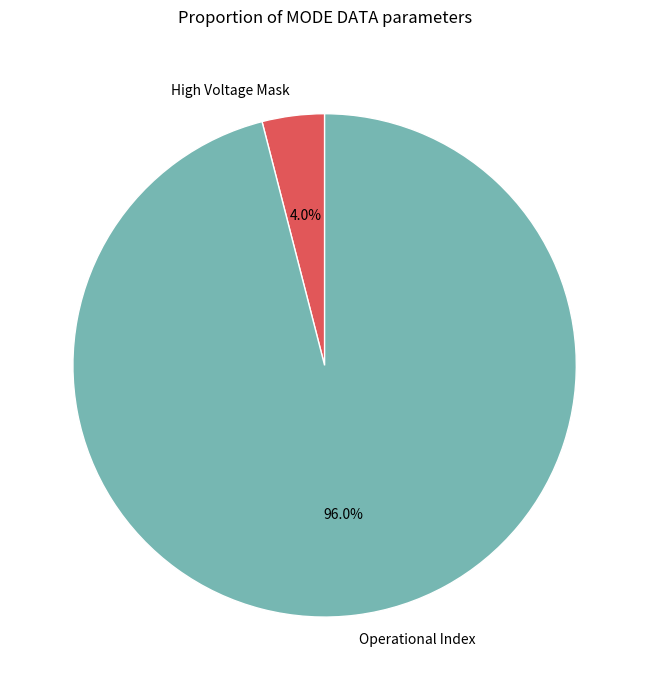

Does any single category account for the majority?

Yes